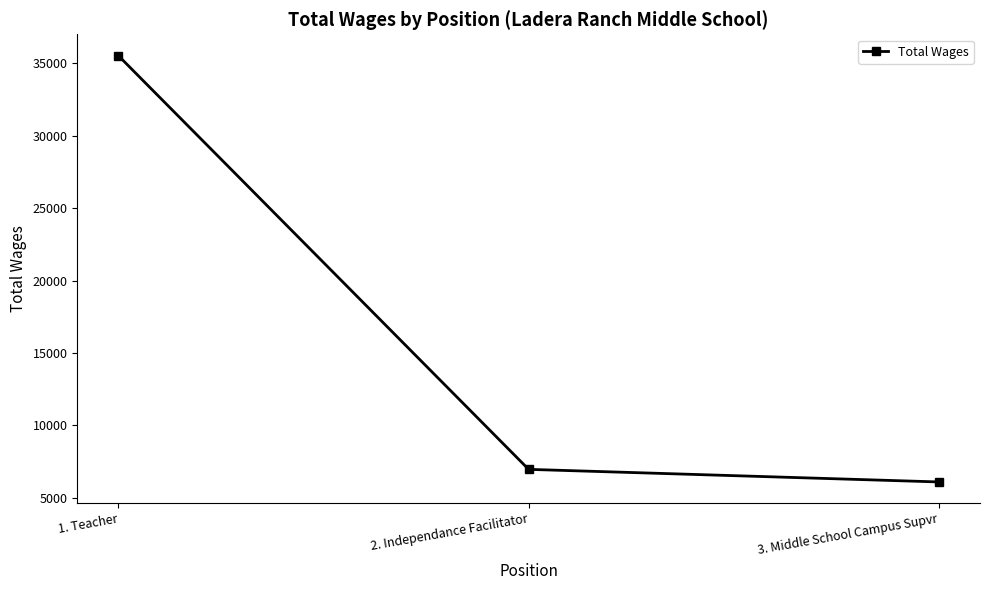

Reading left to right, what are all the values shown in this chart?

35515	6973	6104